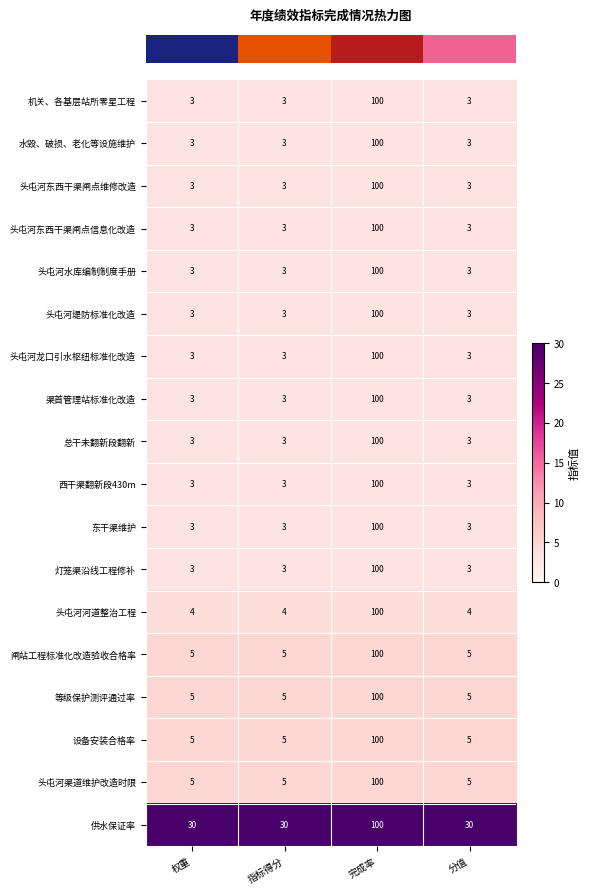

What is the spread (max minus min) of values at 分值?

27